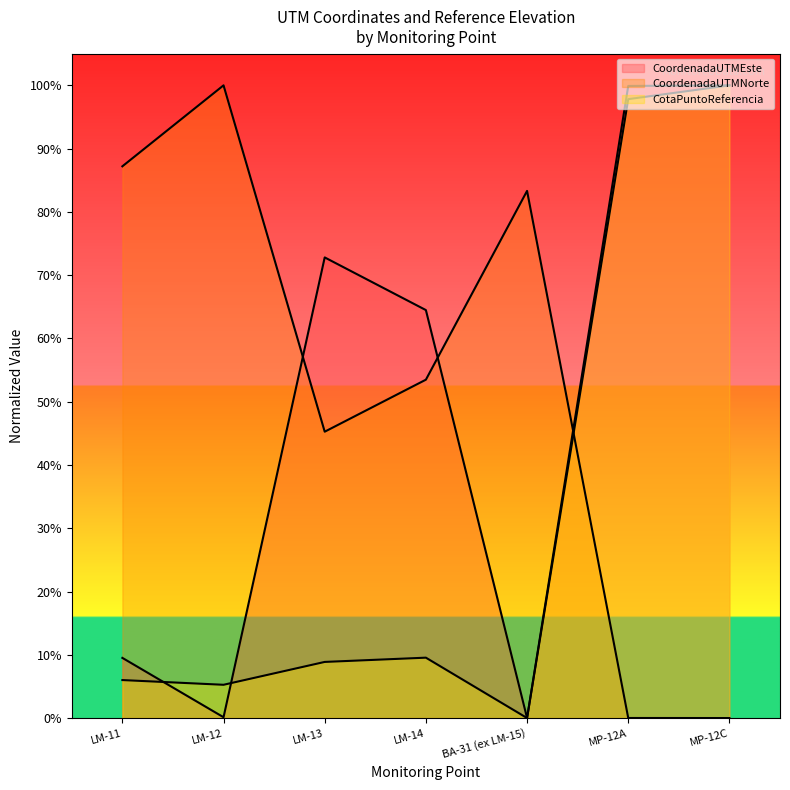

True or false: CotaPuntoReferencia and CoordenadaUTMNorte intersect in this chart.

True